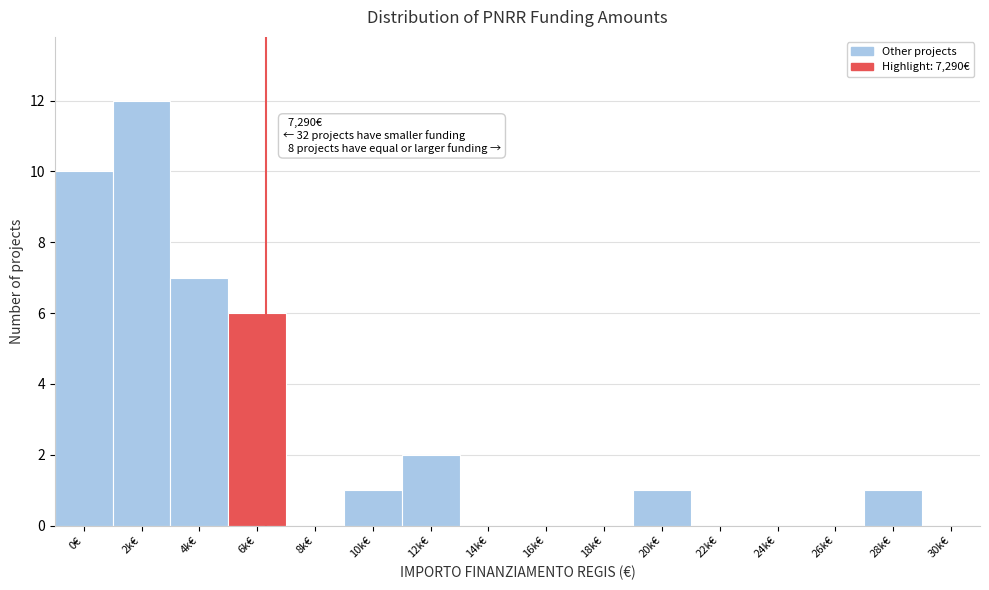

Reading left to right, what are all the values shown in this chart?

0€=10	2k€=12	4k€=7	6k€=6	8k€=0	10k€=1	12k€=2	14k€=0	16k€=0	18k€=0	20k€=1	22k€=0	24k€=0	26k€=0	28k€=1	30k€=0